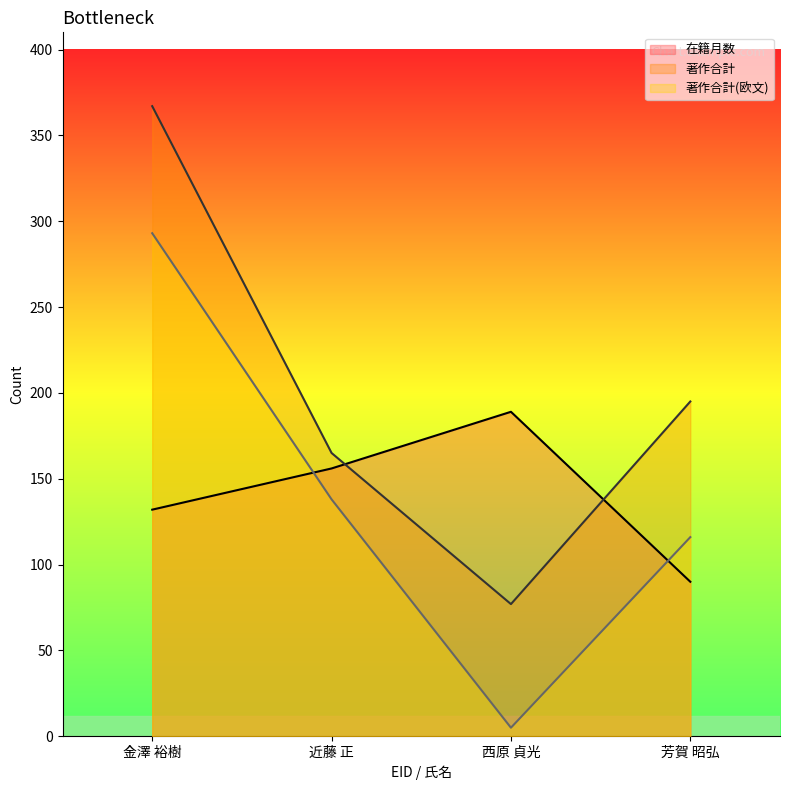

How many lines are shown in the chart?

3